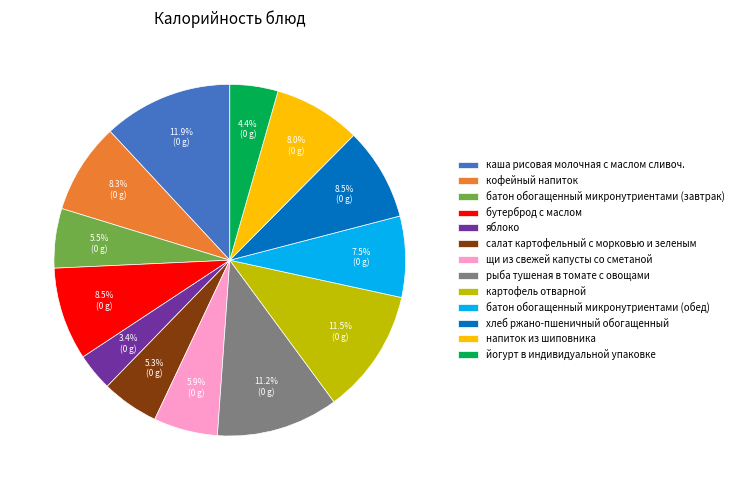

The кофейный напиток slice represents 8% of the pie. True or false?

True